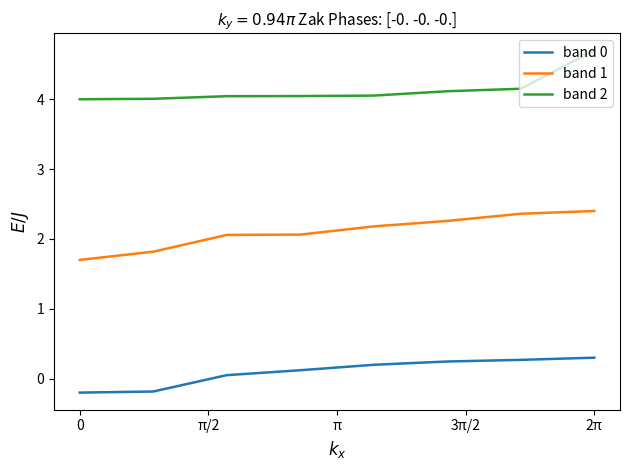

What is the difference between the second highest and second lowest values in the band 1 series?

0.5